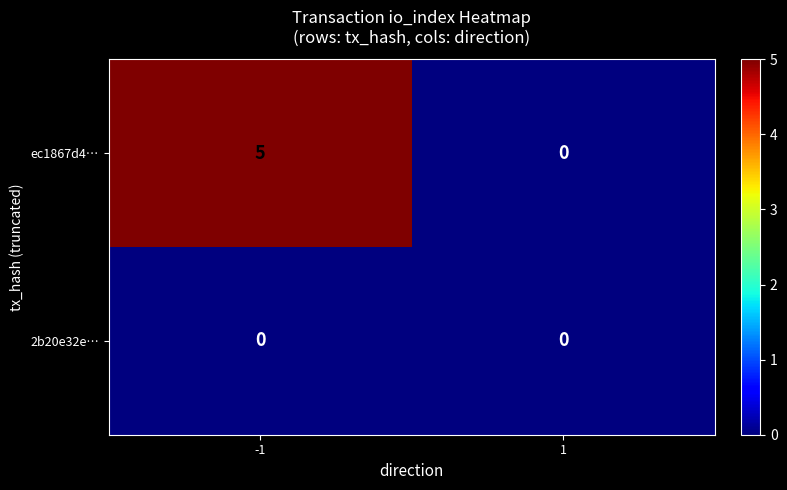

At how many categories does at least one series exceed 4?

1